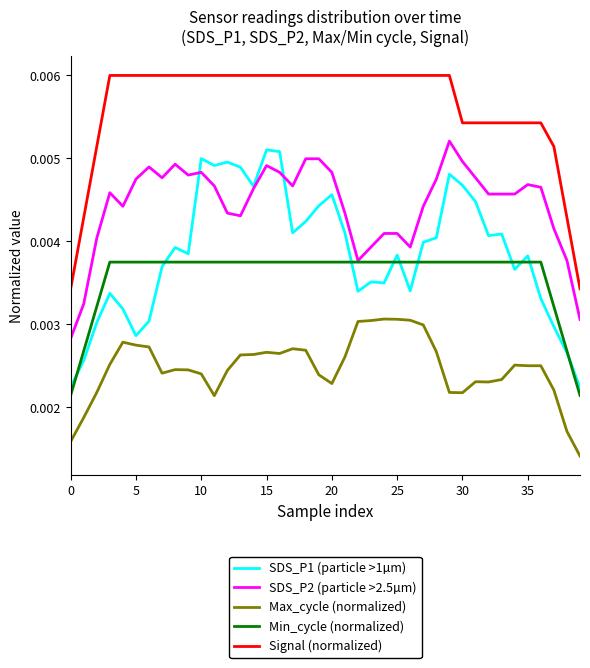

What are all the series names shown in the legend?

SDS_P1 (particle >1µm), SDS_P2 (particle >2.5µm), Max_cycle (normalized), Min_cycle (normalized), Signal (normalized)